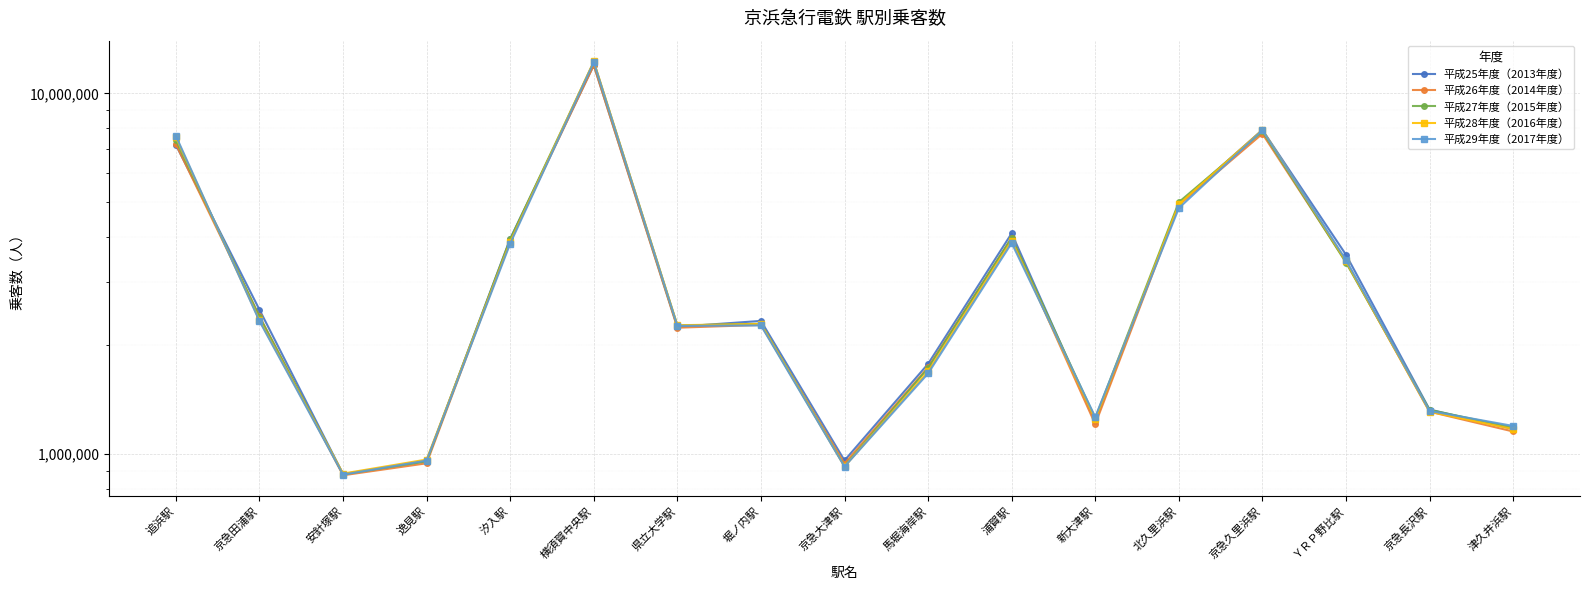

Reading right to left, extract all data points from this chart.

平成25年度（2013年度）: 1173184	1328635	3569954	7922761	4943158	1231263	4093307	1778472	959609	2339736	2252921	11982036	3953466	956021	879956	2512816	7202108
平成26年度（2014年度）: 1154816	1310340	3415789	7731042	4900812	1209948	3973392	1739093	940941	2280578	2240269	11974446	3914347	942484	873080	2407926	7225883
平成27年度（2015年度）: 1184835	1325376	3395030	7845077	4994290	1256920	3980119	1731347	926358	2297621	2271345	12209989	3940843	954094	878578	2403163	7416318
平成28年度（2016年度）: 1172540	1310546	3424874	7925671	4925932	1247435	3903668	1694959	923729	2293772	2276093	12273505	3873257	965319	882478	2349549	7556830
平成29年度（2017年度）: 1196224	1316780	3453759	7904949	4807303	1266864	3848094	1672870	922761	2273301	2266846	12207534	3833597	959051	876725	2336220	7626795